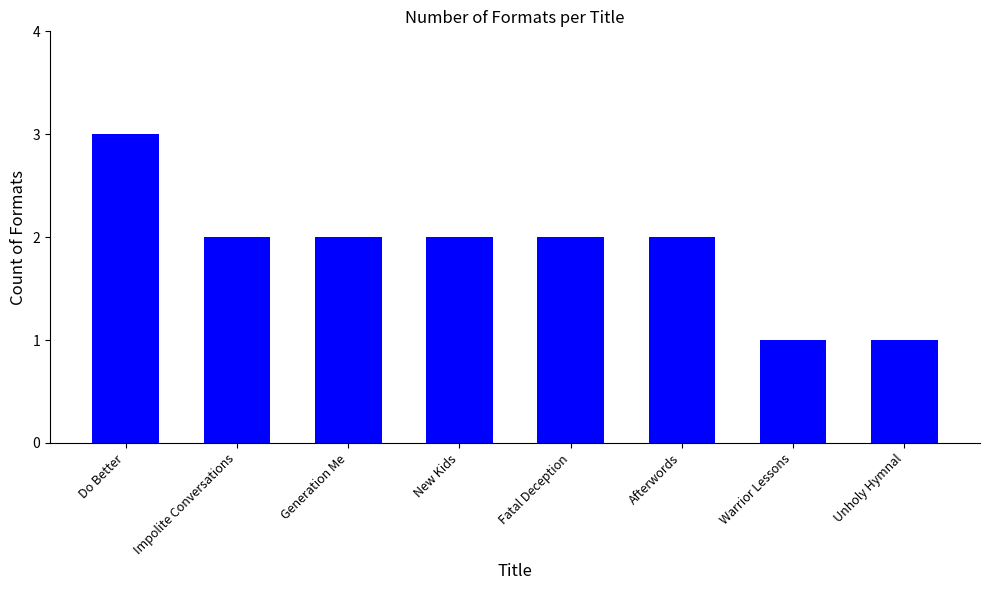

What is the value of the 4th bar from the left?

2